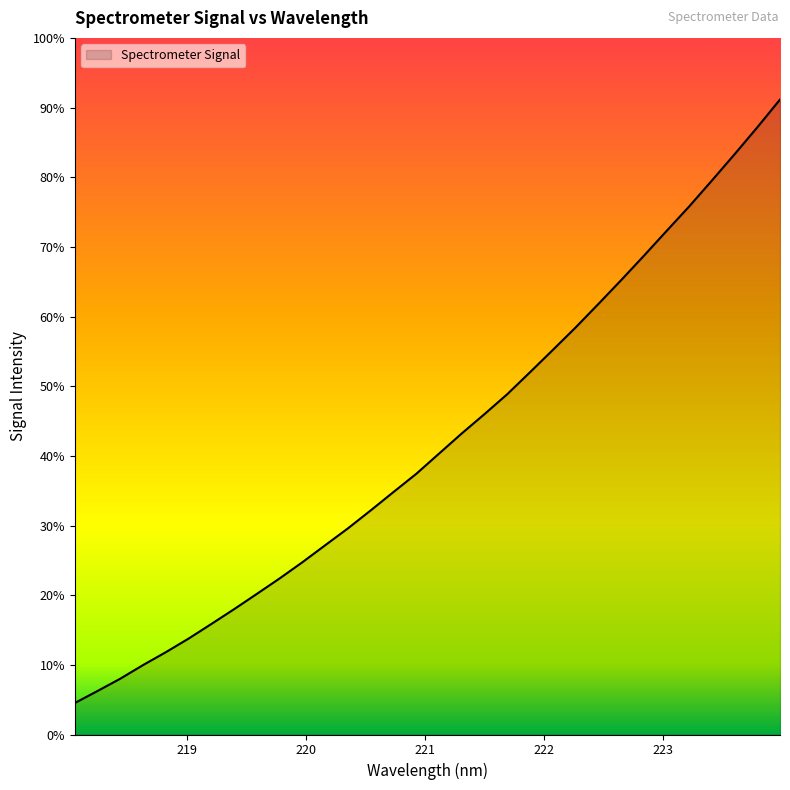

Does the chart have visible grid lines?

No